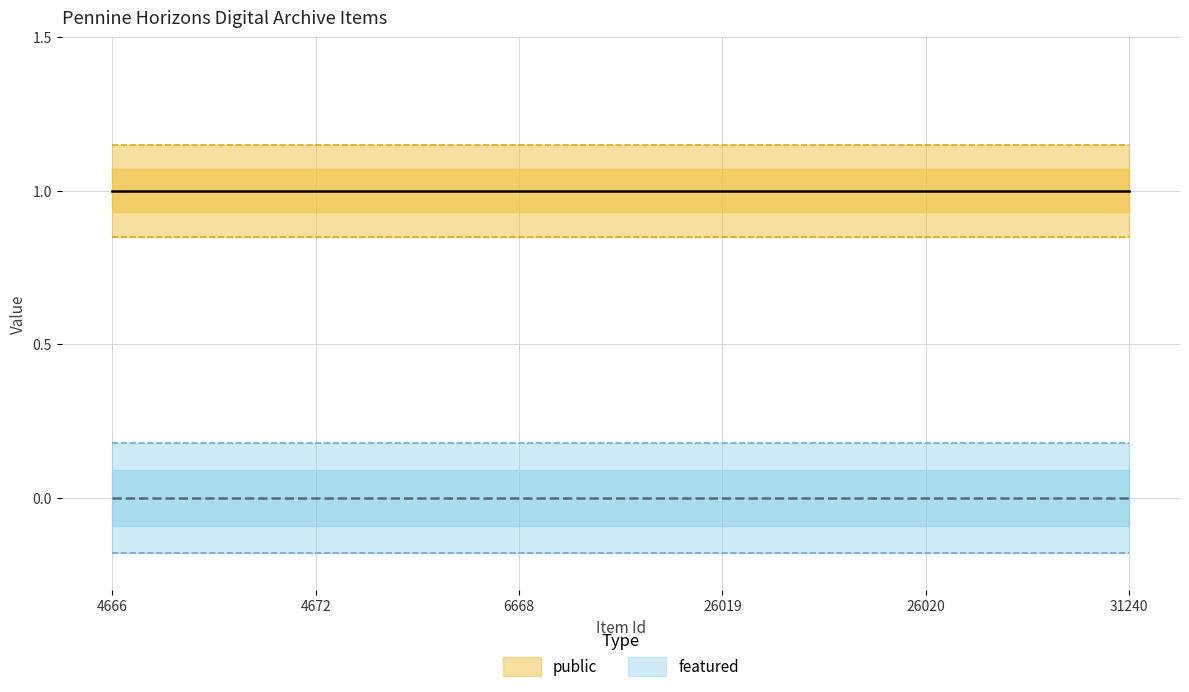

Reading right to left, list all the values displayed in this chart.

public: 1	1	1	1	1	1
featured: 0	0	0	0	0	0